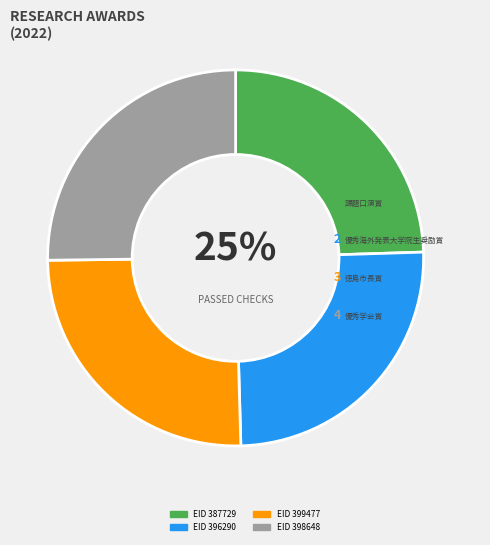

To the nearest percent, what is the average slice percentage?

25%